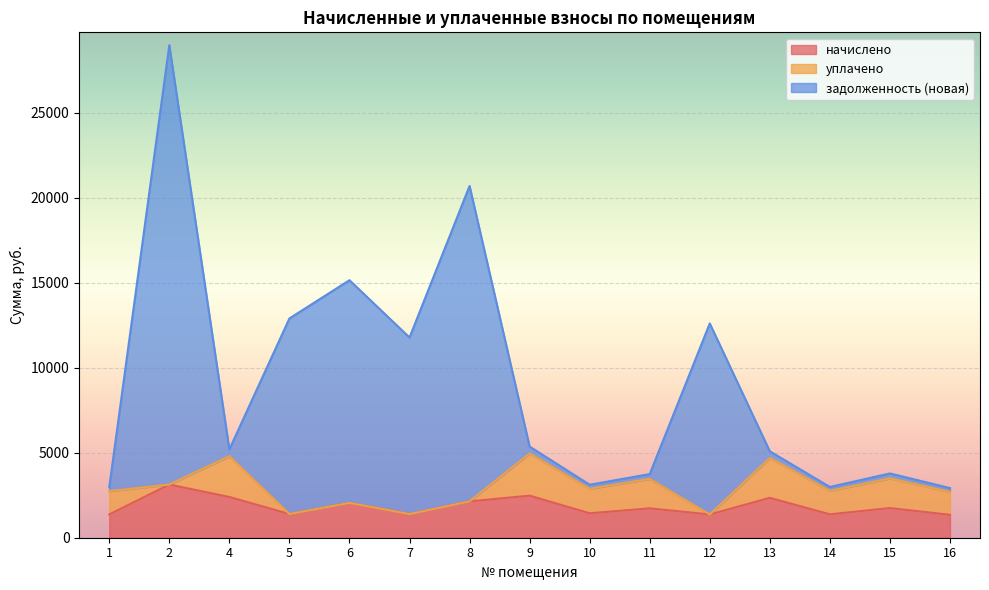

What is the minimum value for начислено?

1347.8